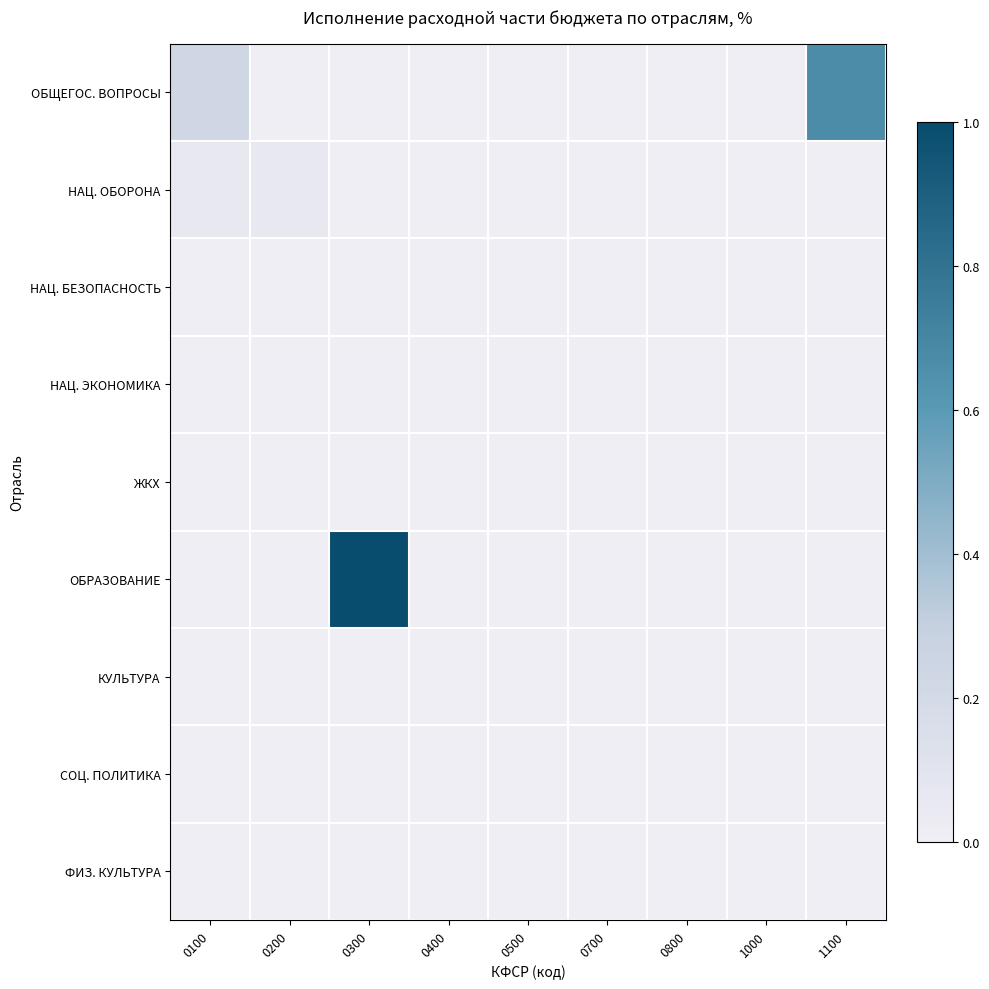

Rank the series by their maximum value, from lowest to highest.

ФИЗ. КУЛЬТУРА, НАЦ. ЭКОНОМИКА, ЖКХ, НАЦ. БЕЗОПАСНОСТЬ, КУЛЬТУРА, СОЦ. ПОЛИТИКА, НАЦ. ОБОРОНА, ОБЩЕГОС. ВОПРОСЫ, ОБРАЗОВАНИЕ